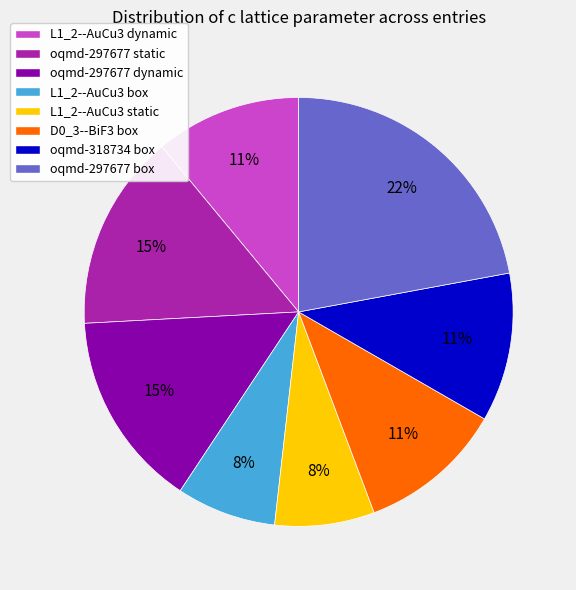

To the nearest percent, what portion does oqmd-297677 static represent?

15%